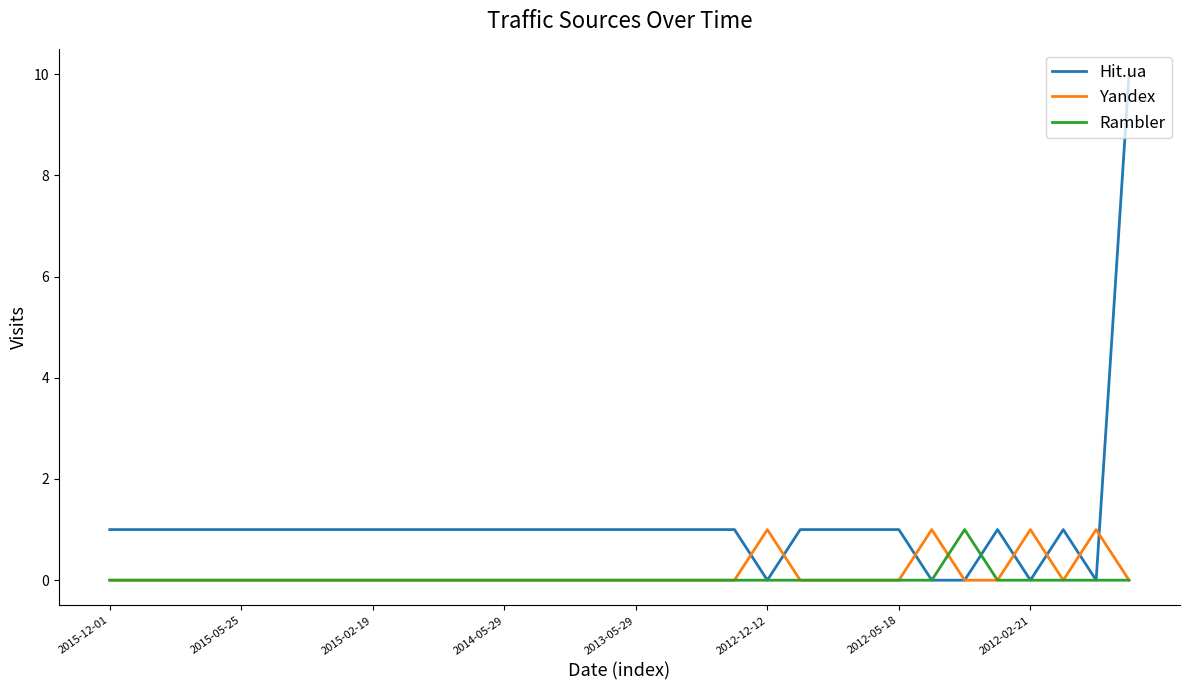

Which series has the largest range (max minus min)?

Hit.ua